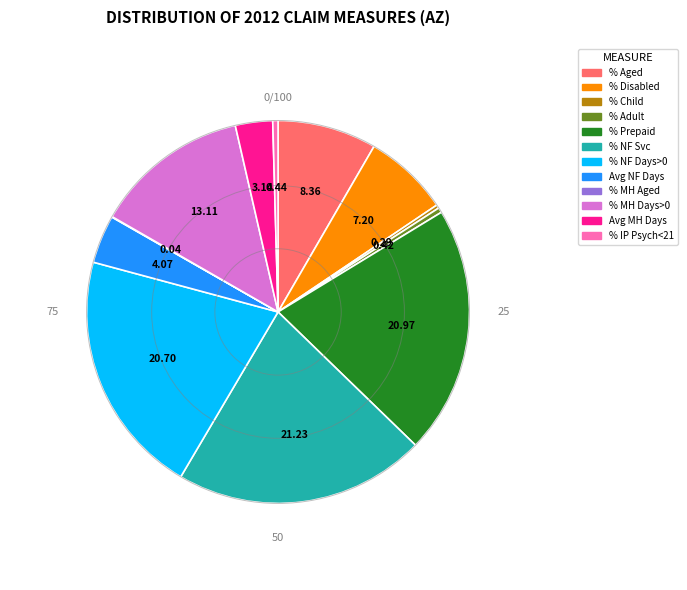

Is there any slice that represents more than half of the pie?

No